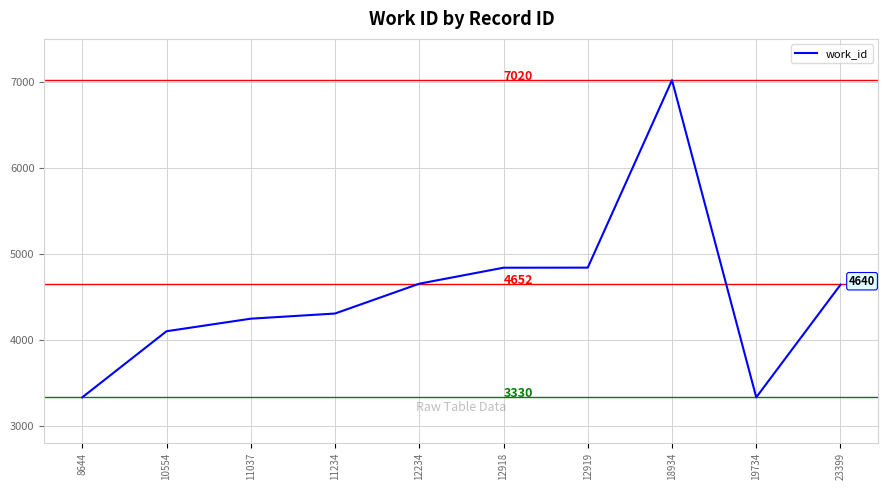

True or false: there are more than 2 points higher than both neighbors.

False